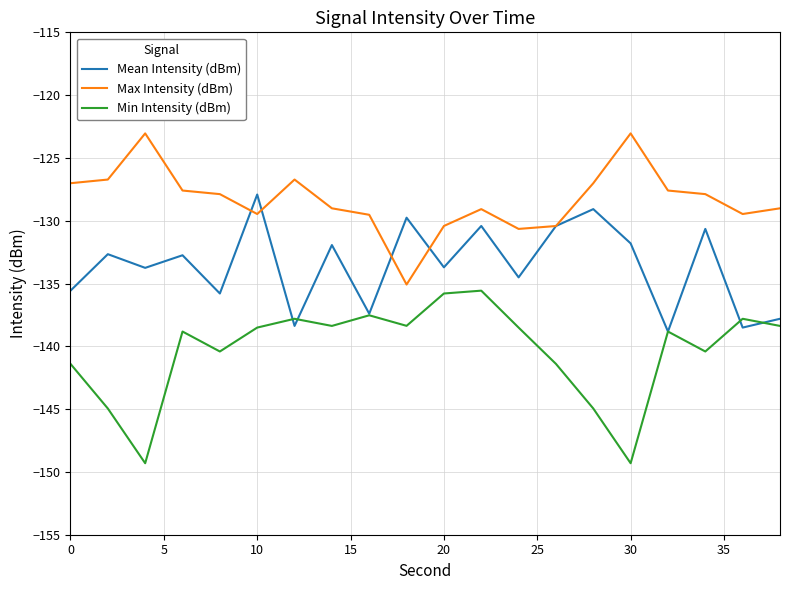

Does the chart display data point markers on the line(s)?

No